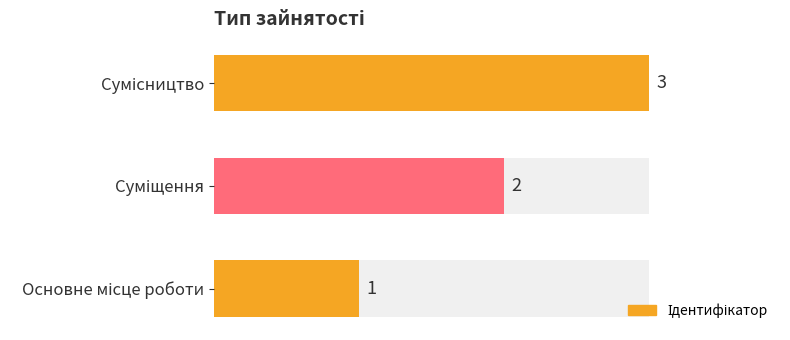

Which label corresponds to the largest value in the chart?

Сумісництво